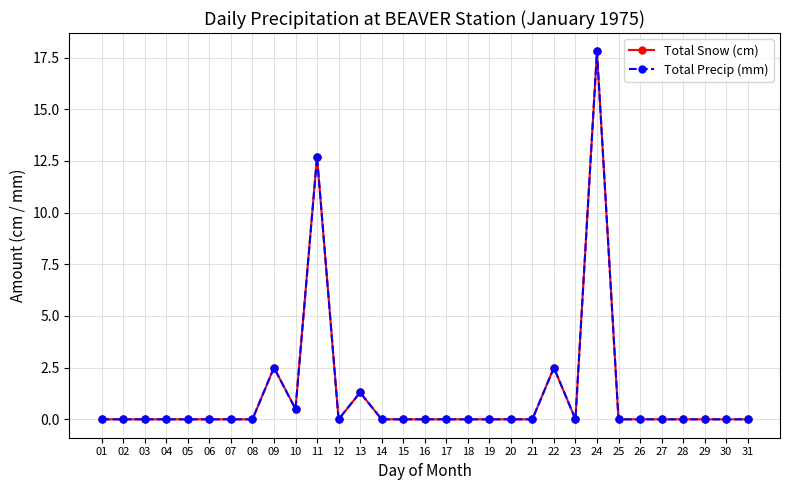

Is the value of Total Snow (cm) at 20 greater than the value of Total Precip (mm) at 12?

No